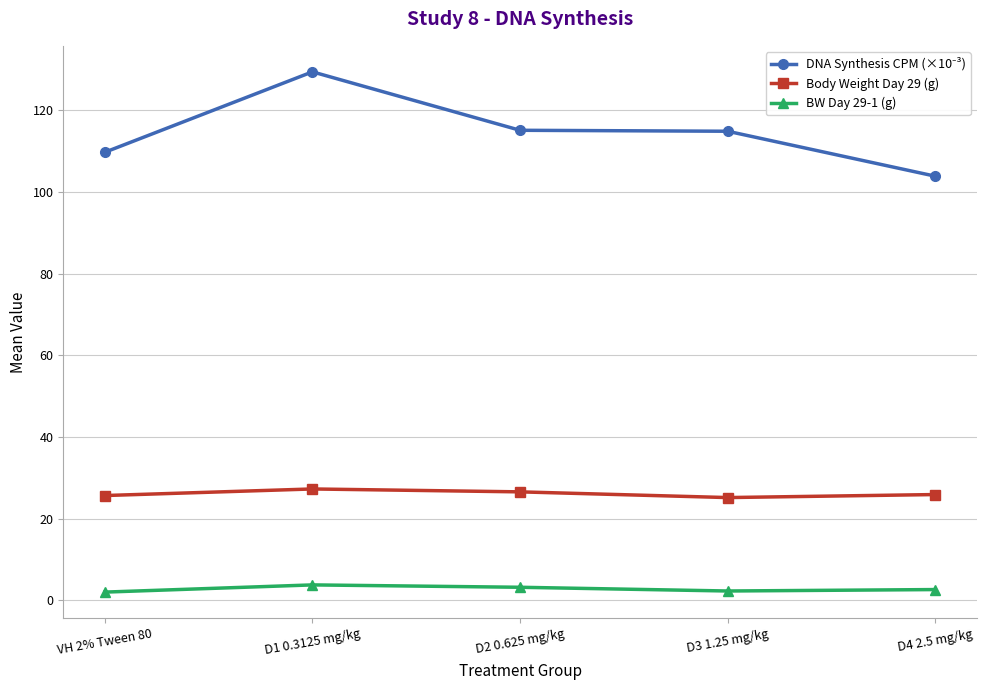

The value of Body Weight Day 29 (g) at D1 0.3125 mg/kg is 27.3. True or false?

True